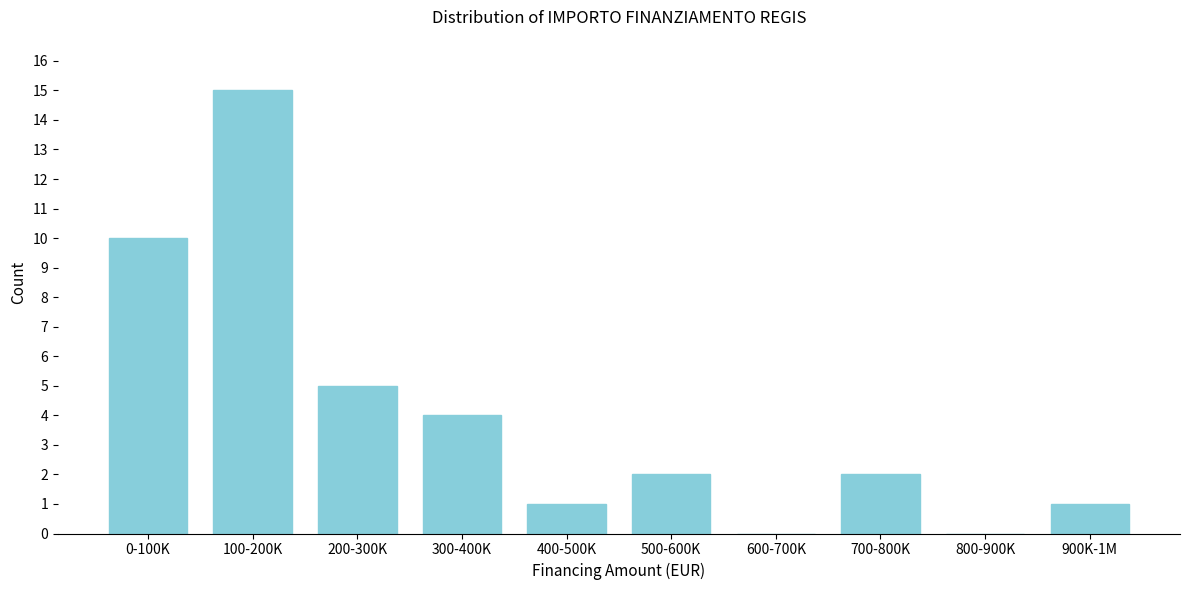

Reading left to right, transcribe all the data shown in this chart.

0-100K=10	100-200K=15	200-300K=5	300-400K=4	400-500K=1	500-600K=2	600-700K=0	700-800K=2	800-900K=0	900K-1M=1